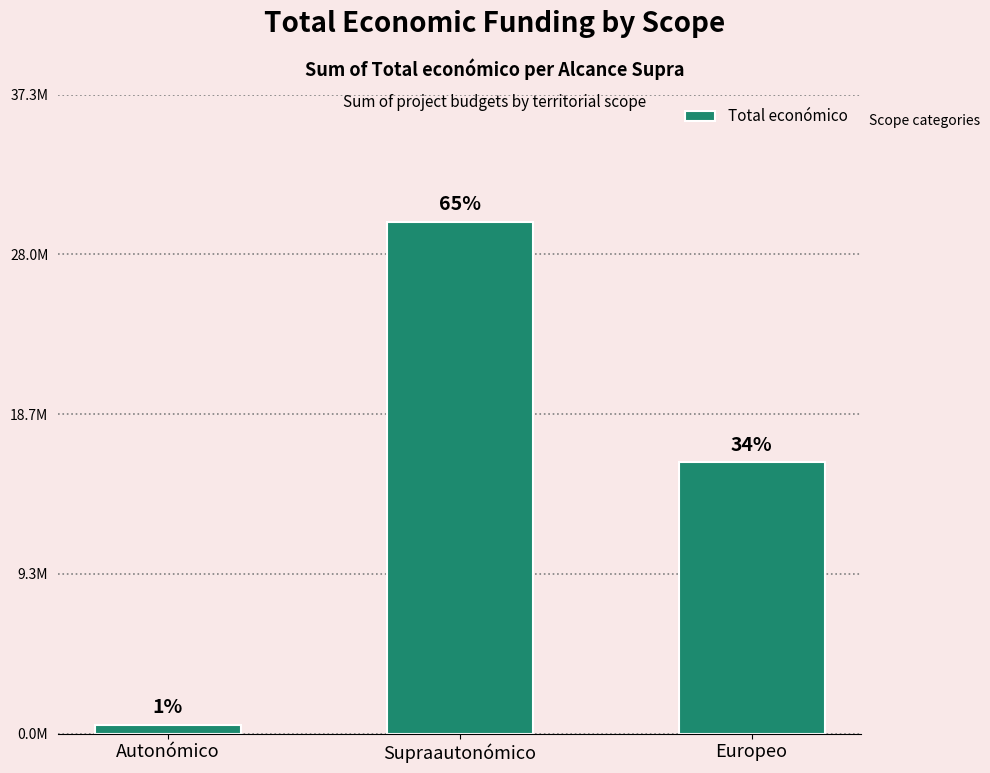

Are the bars grouped side by side (vs. stacked)?

No